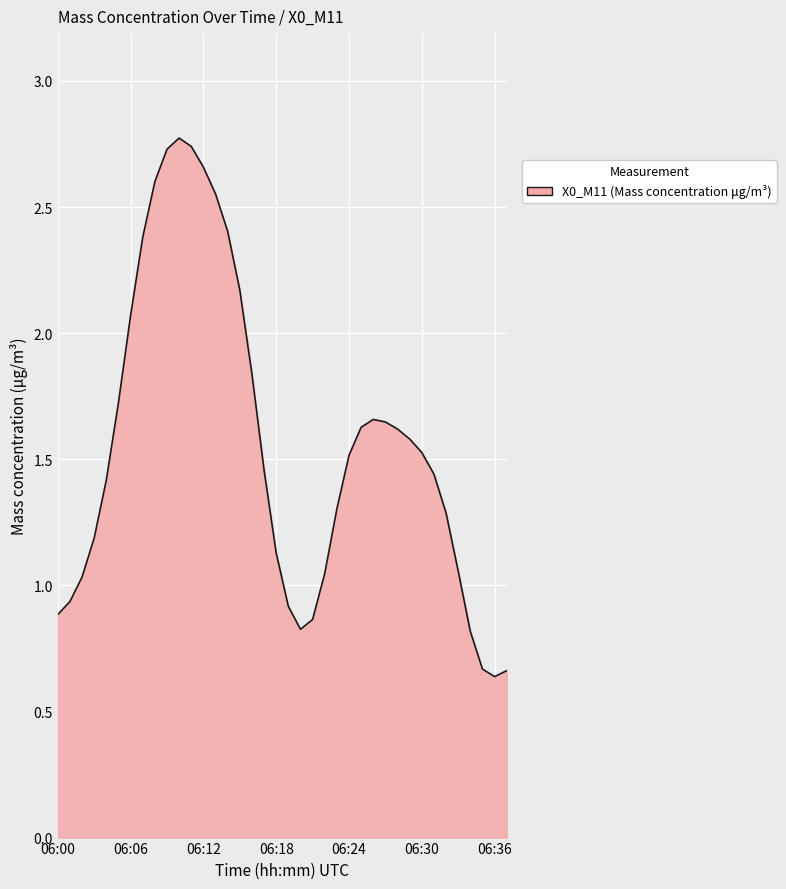

What is the greatest value displayed?

2.8